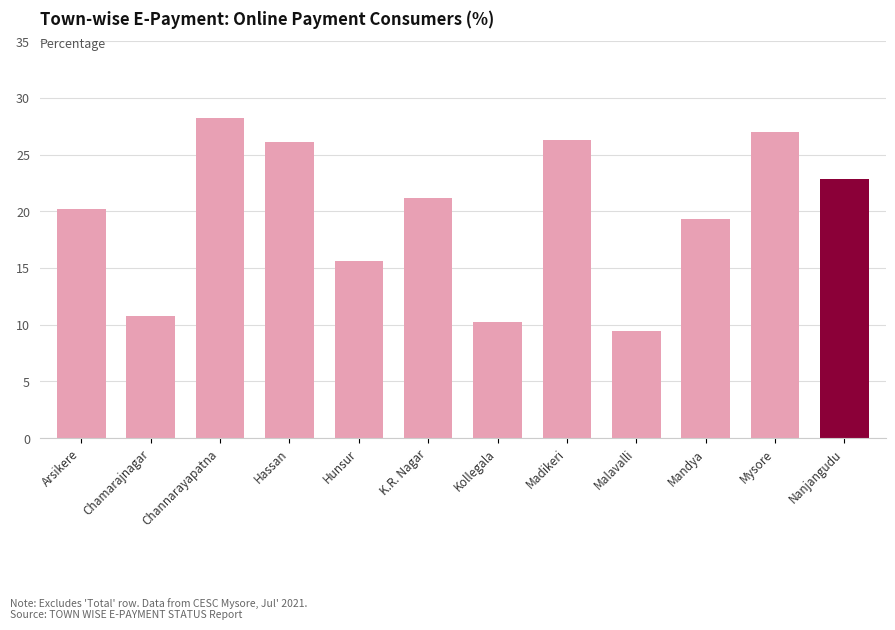

How many data points are less than 21?

6